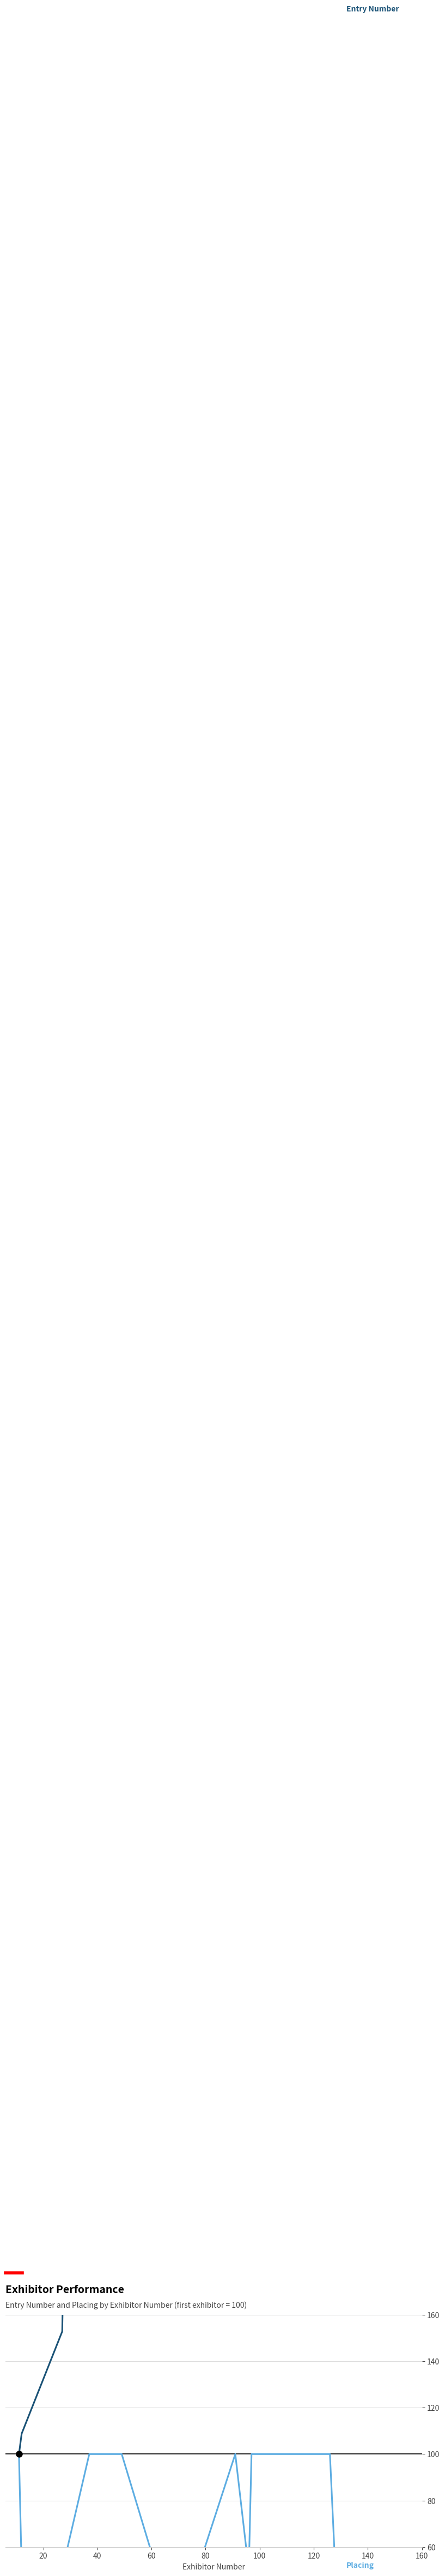

Is the value of Placing at 80 greater than the value of Entry Number at 20?

No